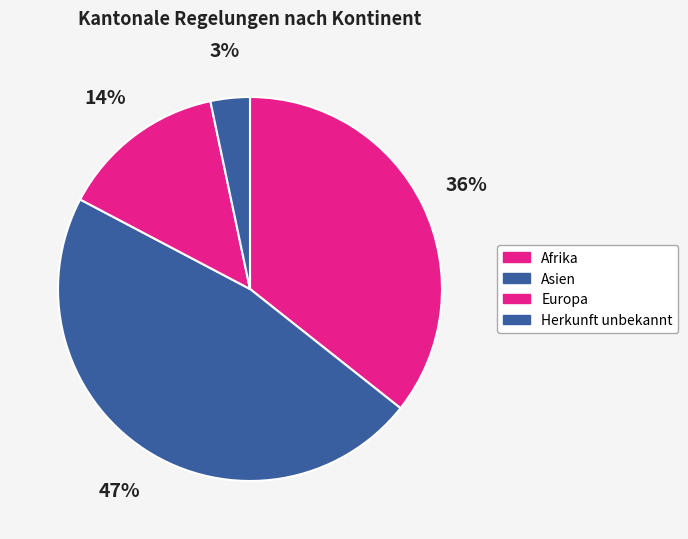

How many segments does this pie chart have?

4